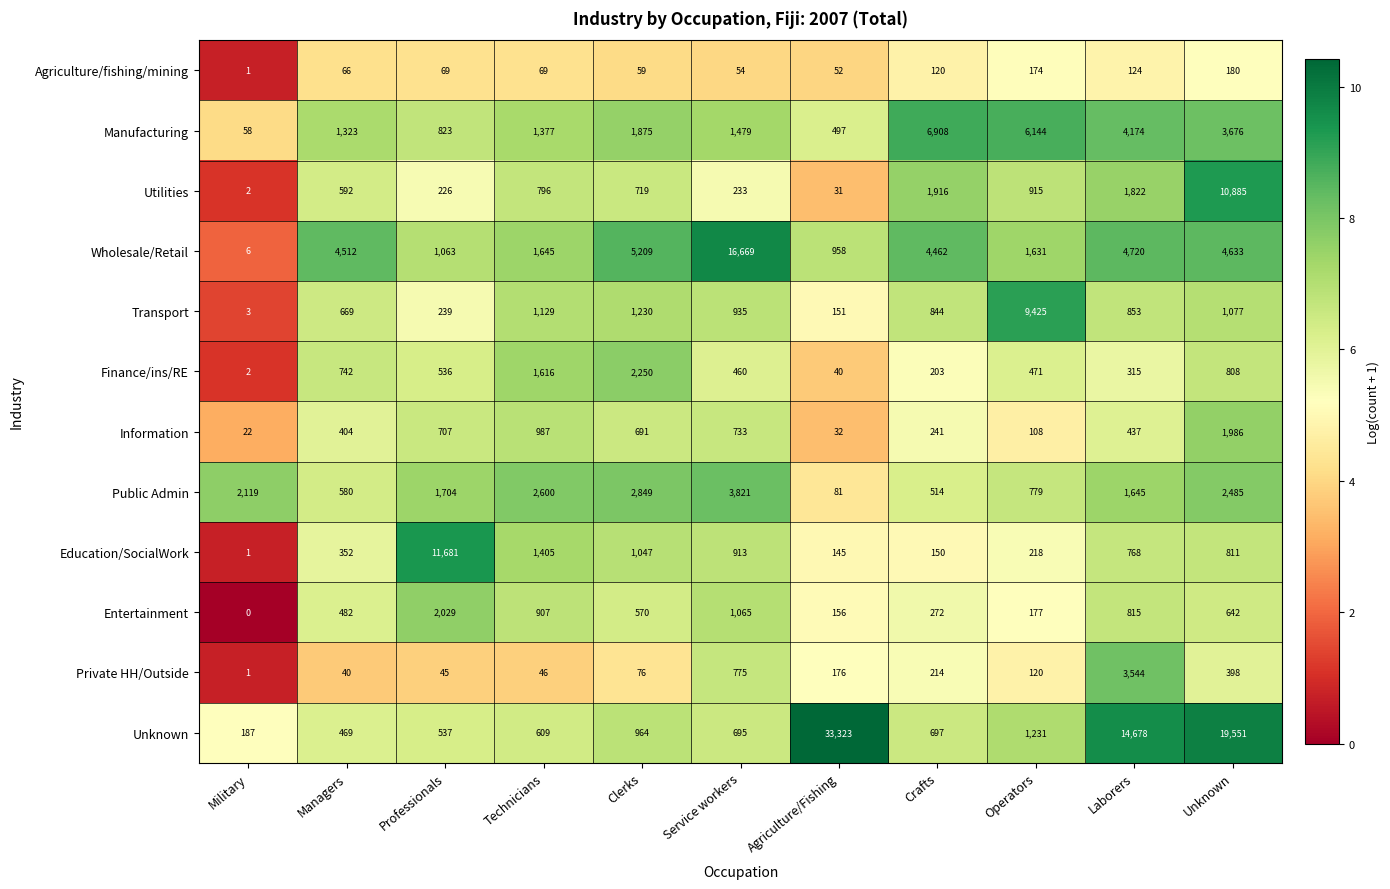

At how many categories does at least one series exceed 0?

11